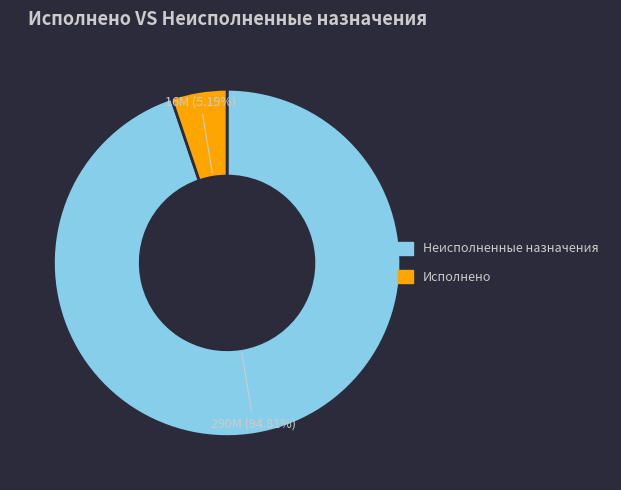

Which has a higher value, Исполнено or Неисполненные назначения?

Неисполненные назначения